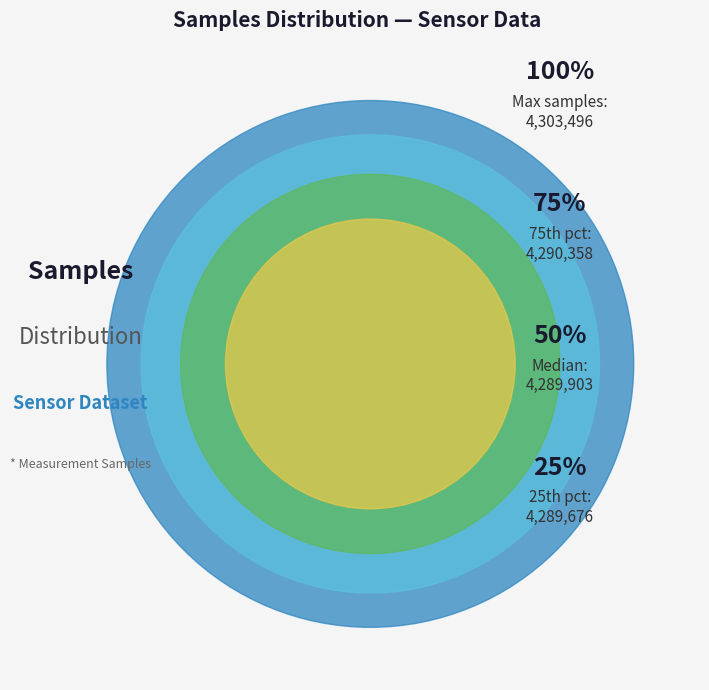

Approximately how many times larger is the value at 33 compared to 13?

1.0